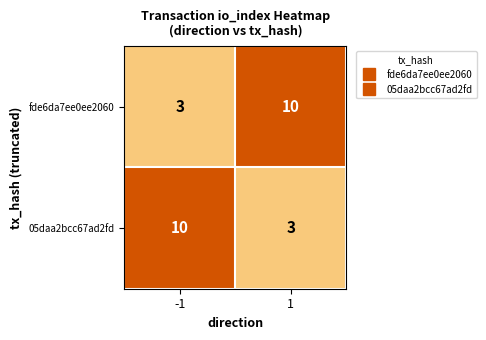

What value does the 05daa2bcc67ad2fd series have at 1?

3